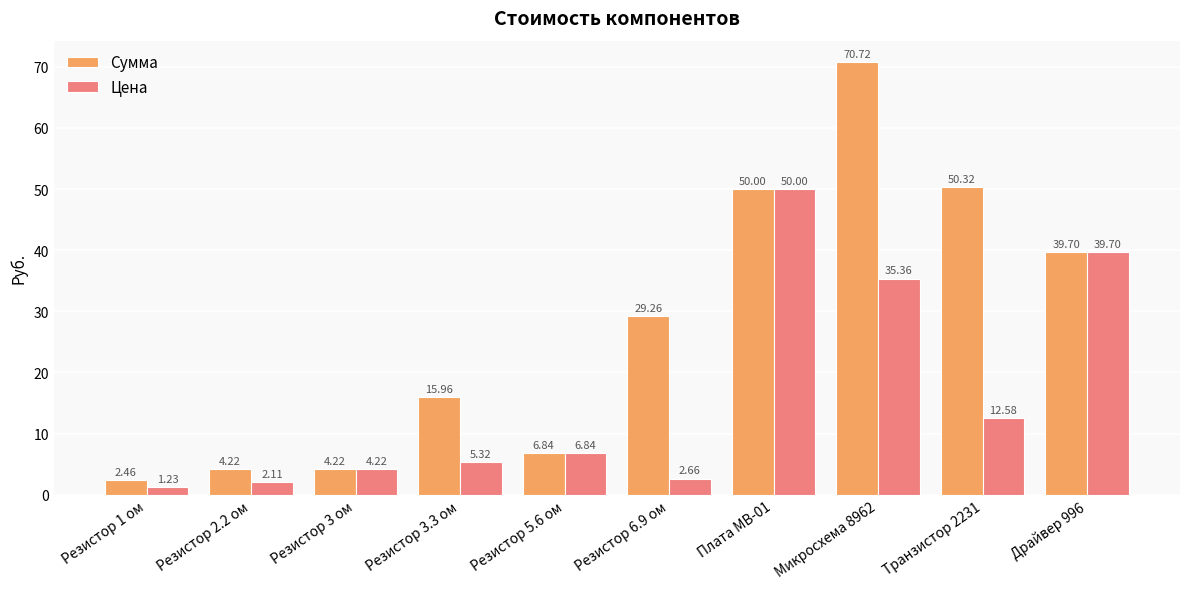

What is the difference between the highest and lowest values at Резистор 2.2 ом?

2.1